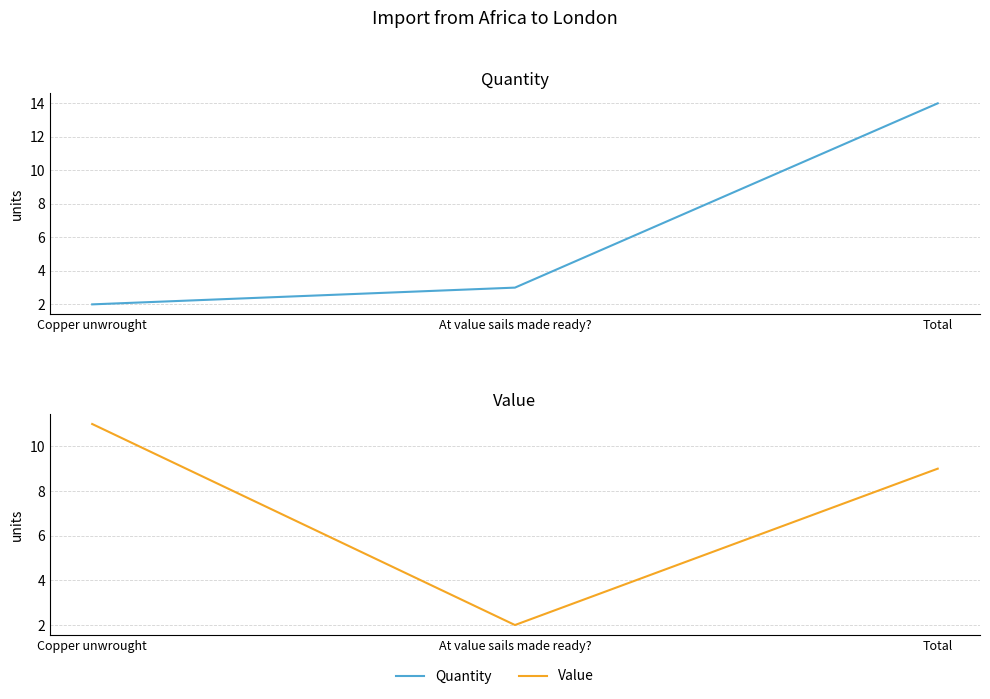

What is the value of the Value point at the 1st from the left?

11